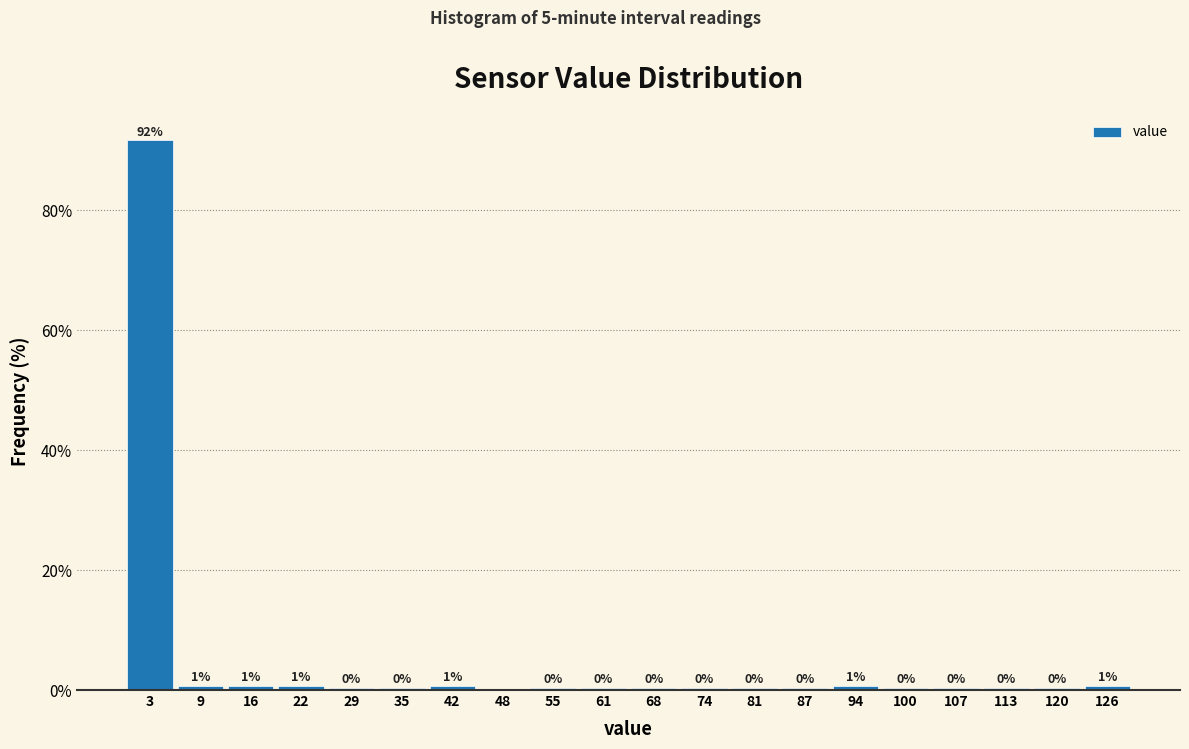

Which range on the x-axis has the tallest bar?

0.0 to 6.5